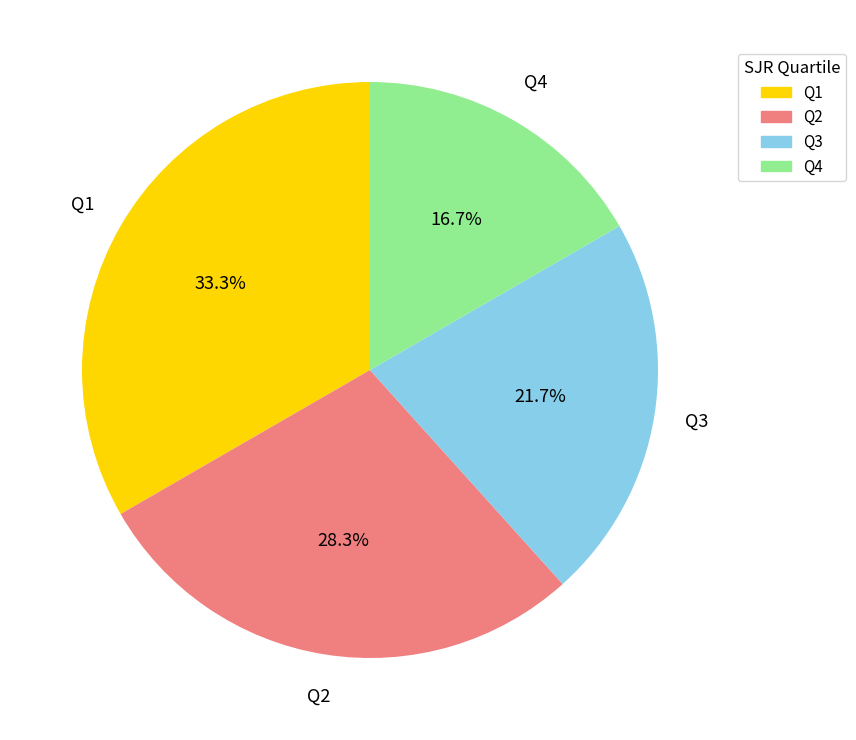

Is it true that Q4 is 23% of the pie?

False